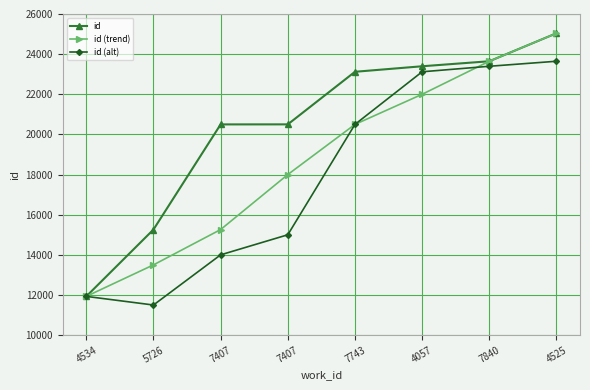

What is the difference between the maximum and minimum values in the id (alt) series?

12146